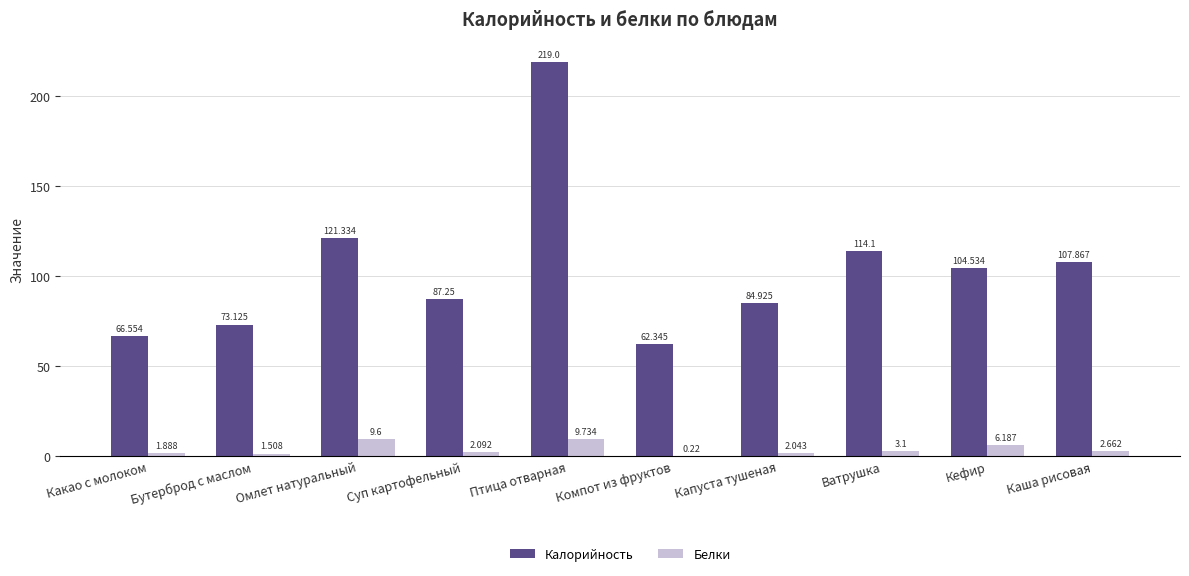

Which series has the largest total across all categories?

Калорийность